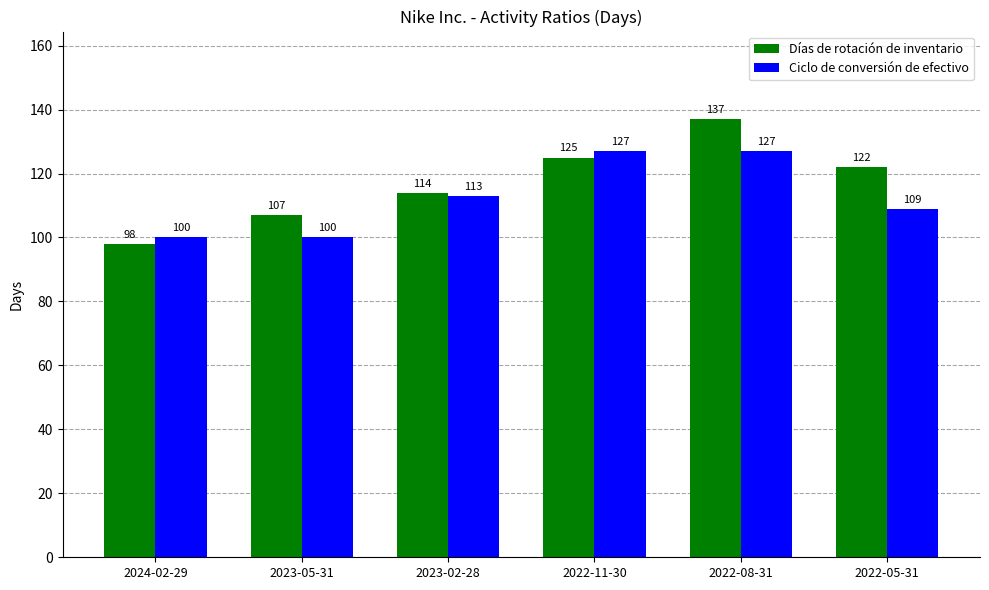

Is it true that Ciclo de conversión de efectivo equals 181 at 2023-02-28?

False